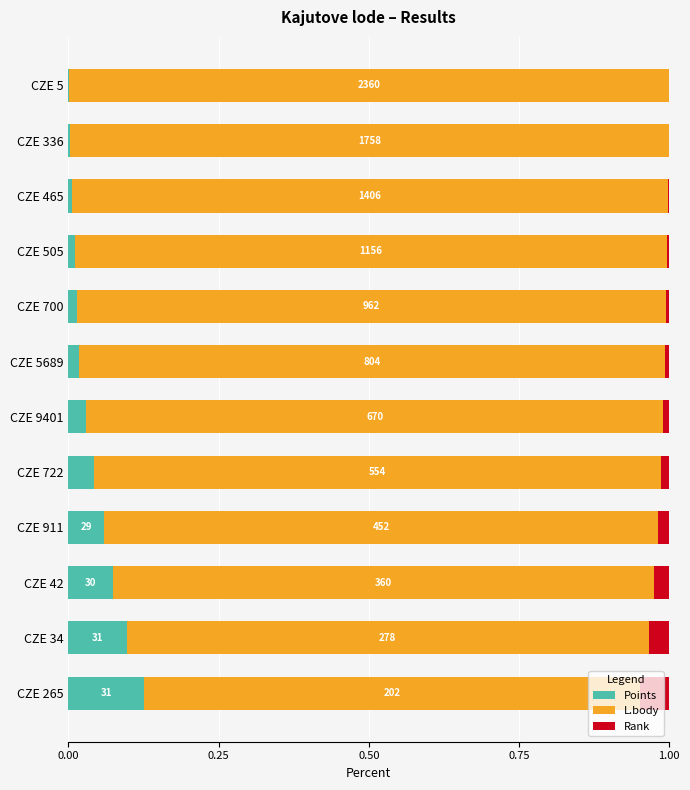

At which label does Points reach its peak?

CZE 265